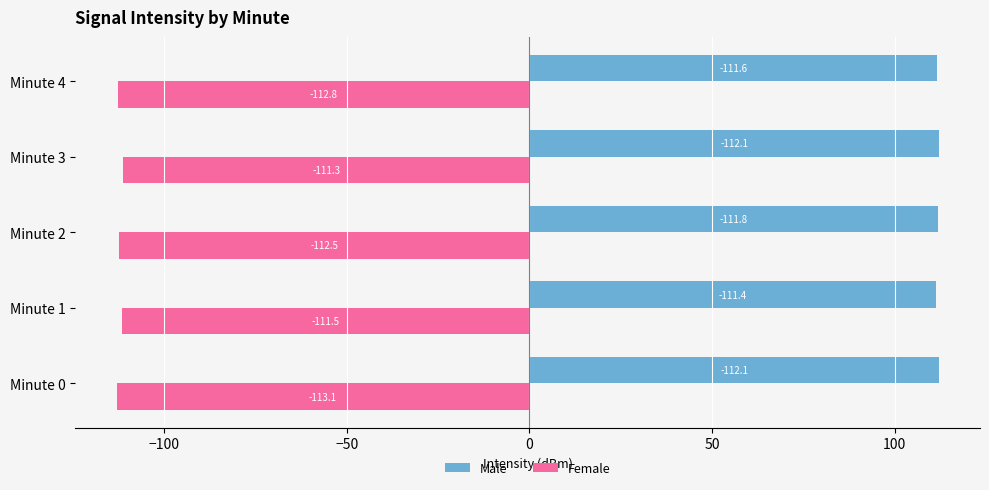

What is the approximate value of Female at Minute 3?

-111.3